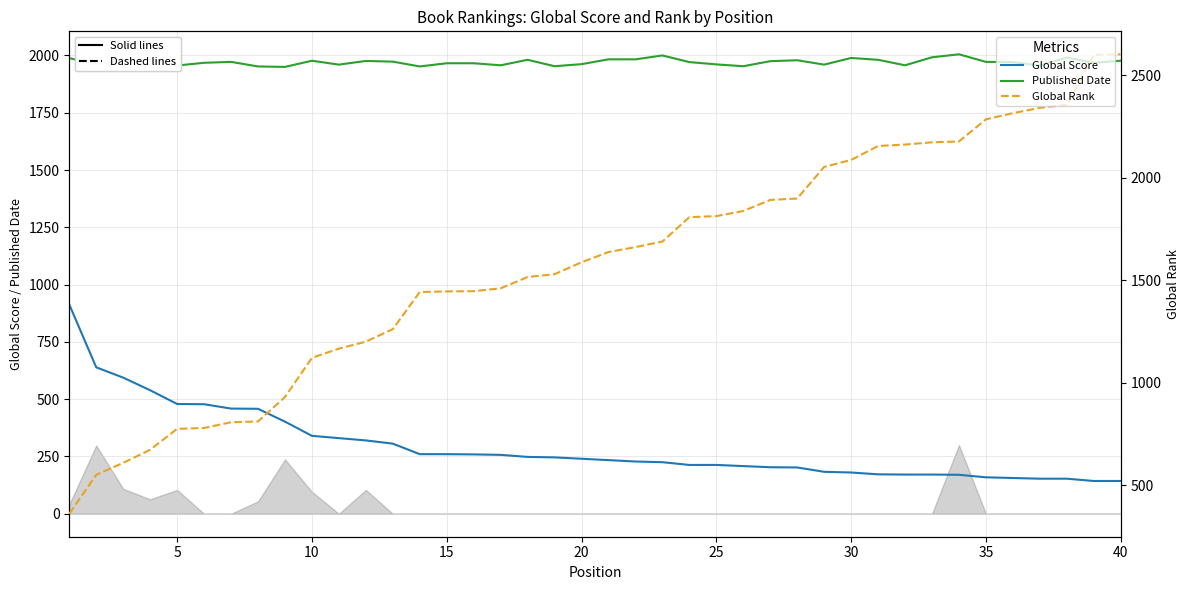

What is the difference between the maximum and minimum values in the Published Date series?

55